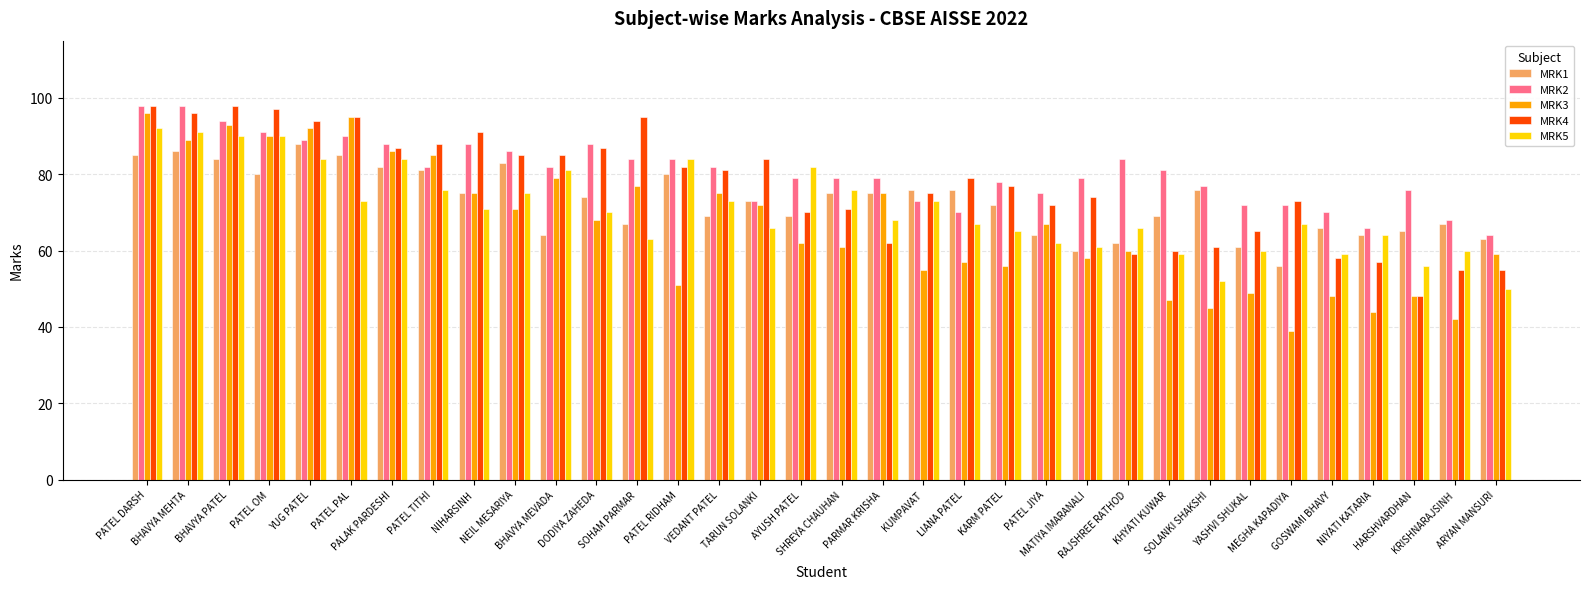

What position from the left is TARUN SOLANKI?

16